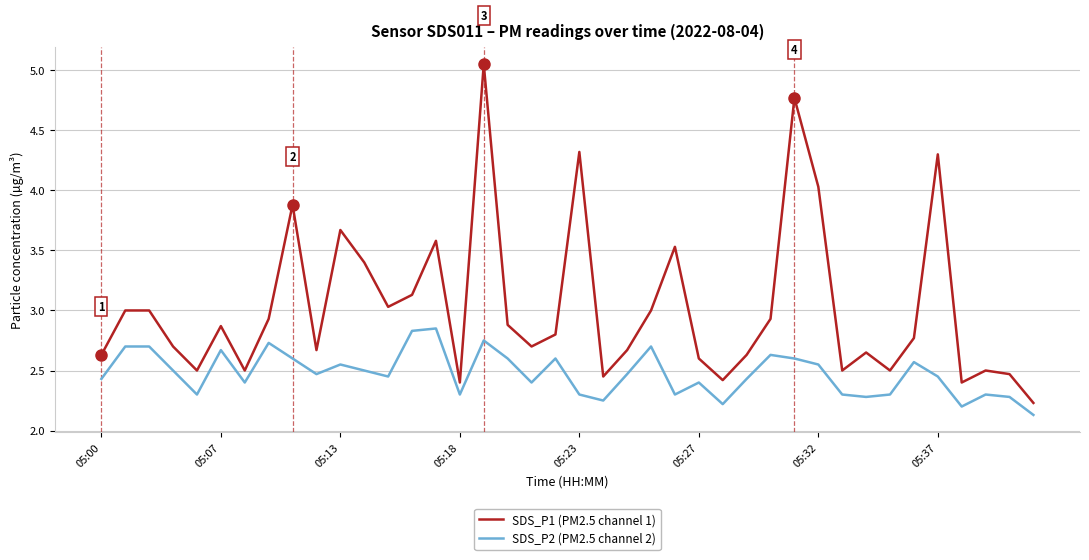

True or false: SDS_P2 (PM2.5 channel 2) and SDS_P1 (PM2.5 channel 1) cross at least once.

False